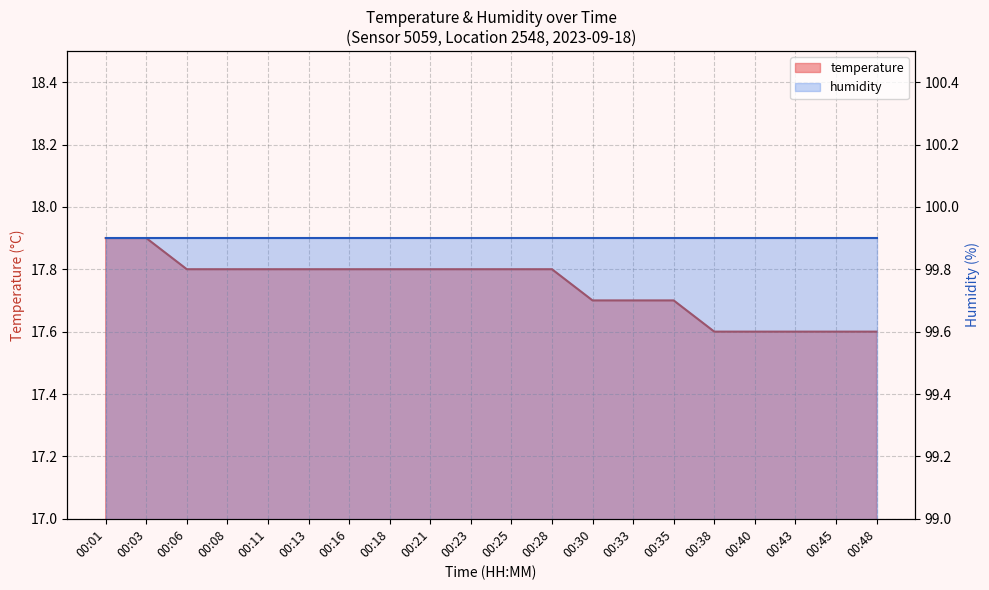

Count the number of categories in the chart.

20